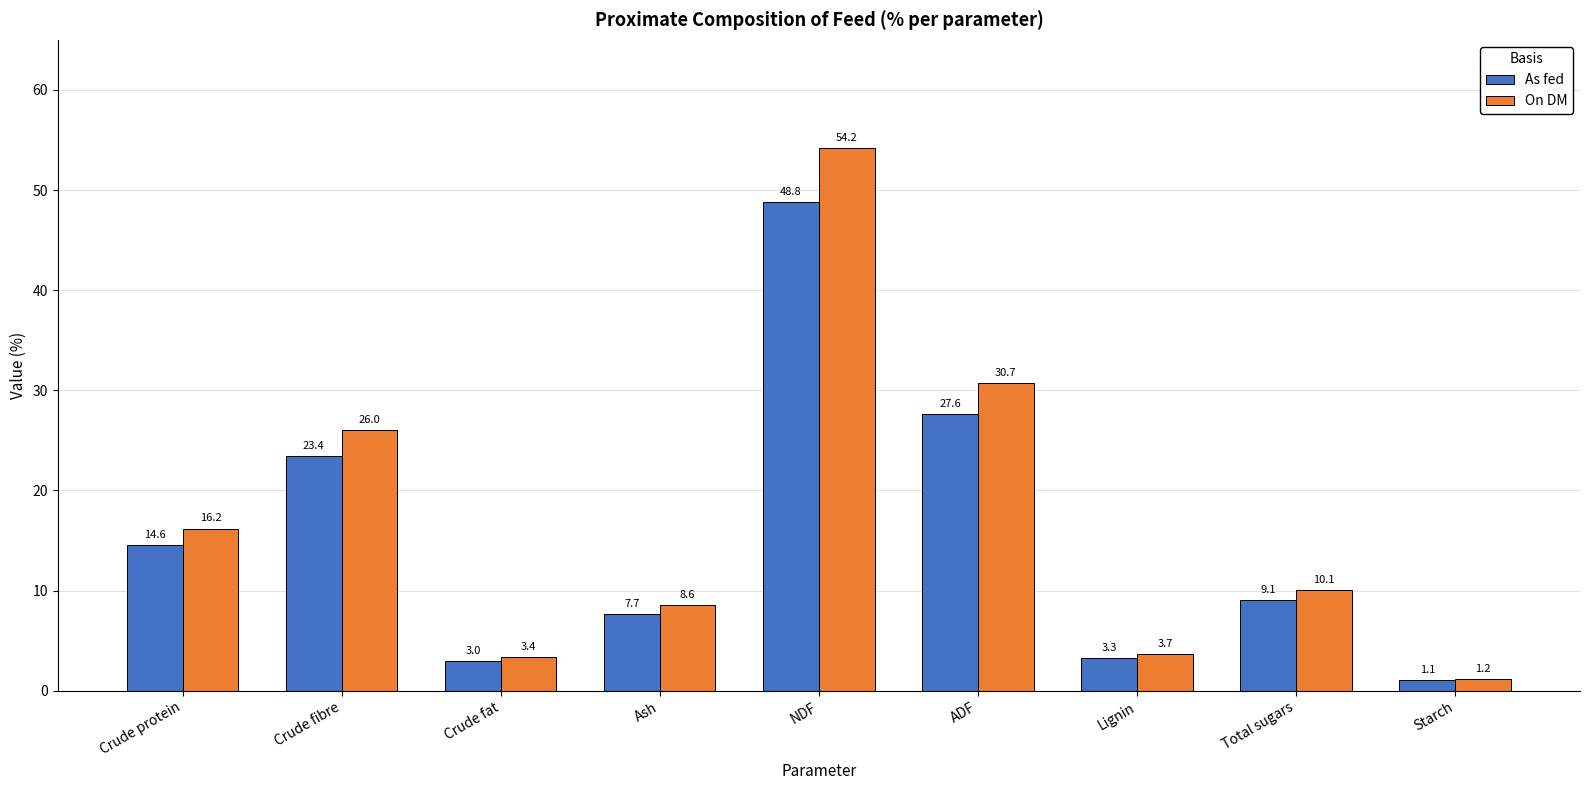

Which category has the lowest value in the On DM series?

Starch